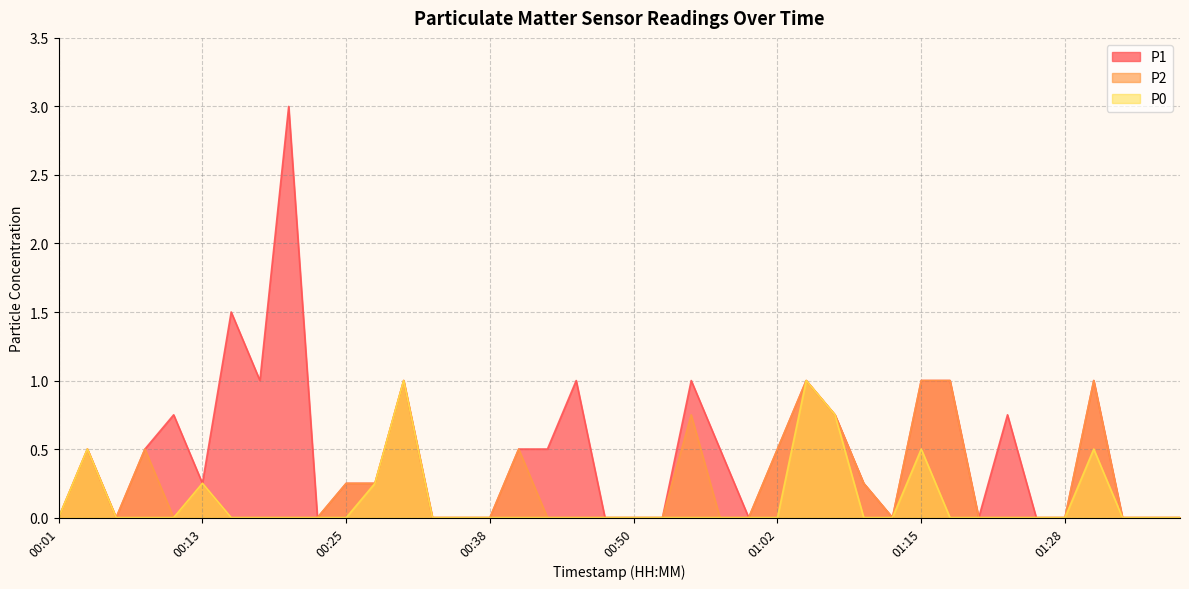

Where is P2 nearest to the value 0?

00:01